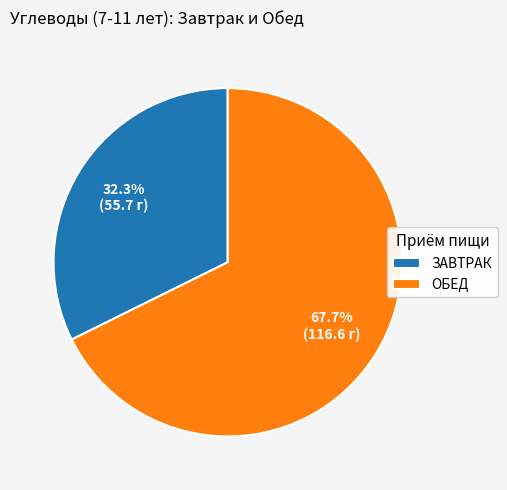

Is there any slice that represents more than half of the pie?

Yes